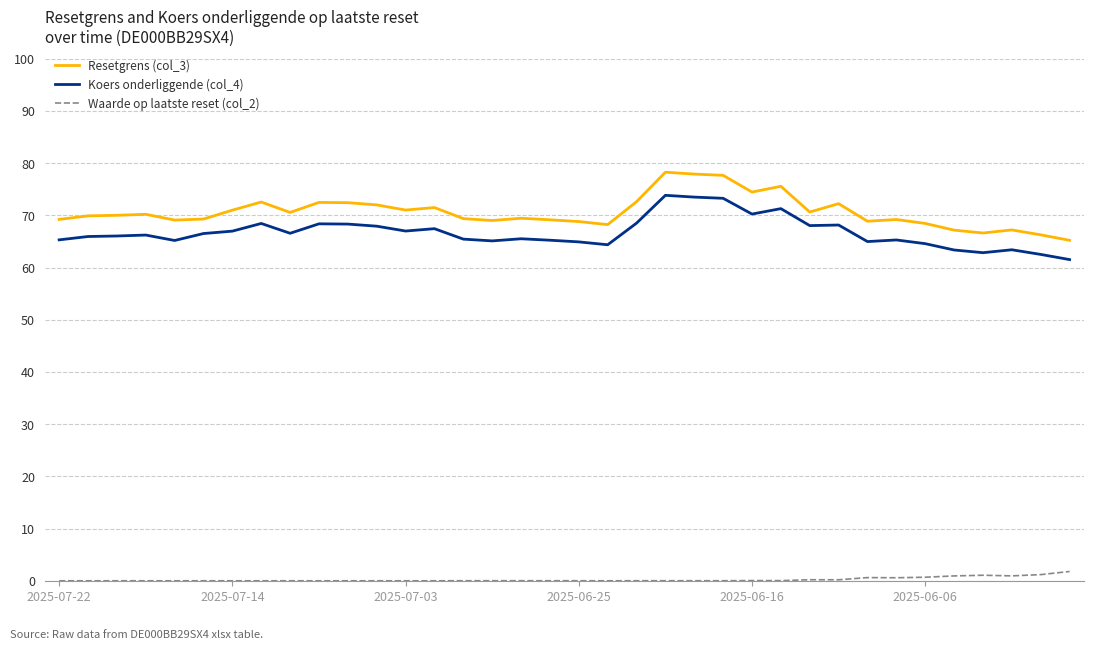

True or false: Waarde op laatste reset (col_2) and Koers onderliggende (col_4) intersect in this chart.

False